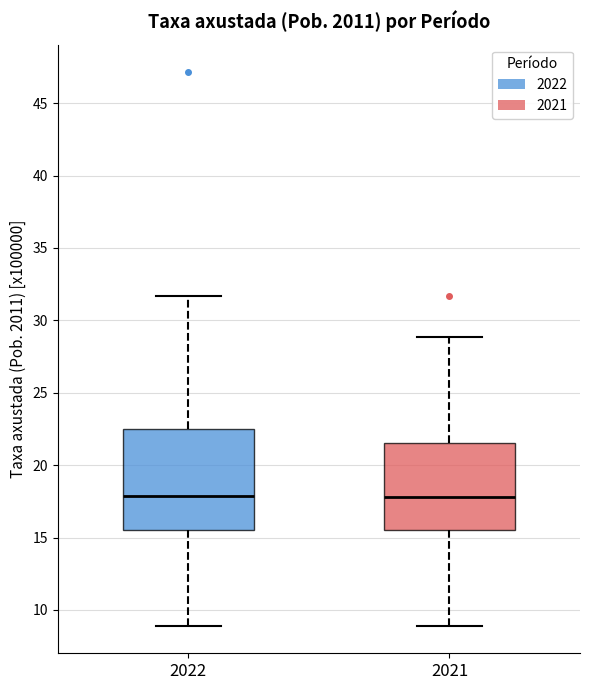

Reading left to right, transcribe this box plot: for each box, give where its median line is, the range the box spans, and where its two whiskers end, as read against the y-axis. The values are not printed on the chart, so give them approximately, as read against the axis.

2022: median 18.0, box 15.5 to 22.5, whiskers 9.0 to 31.5
2021: median 18.0, box 15.5 to 21.5, whiskers 9.0 to 29.0